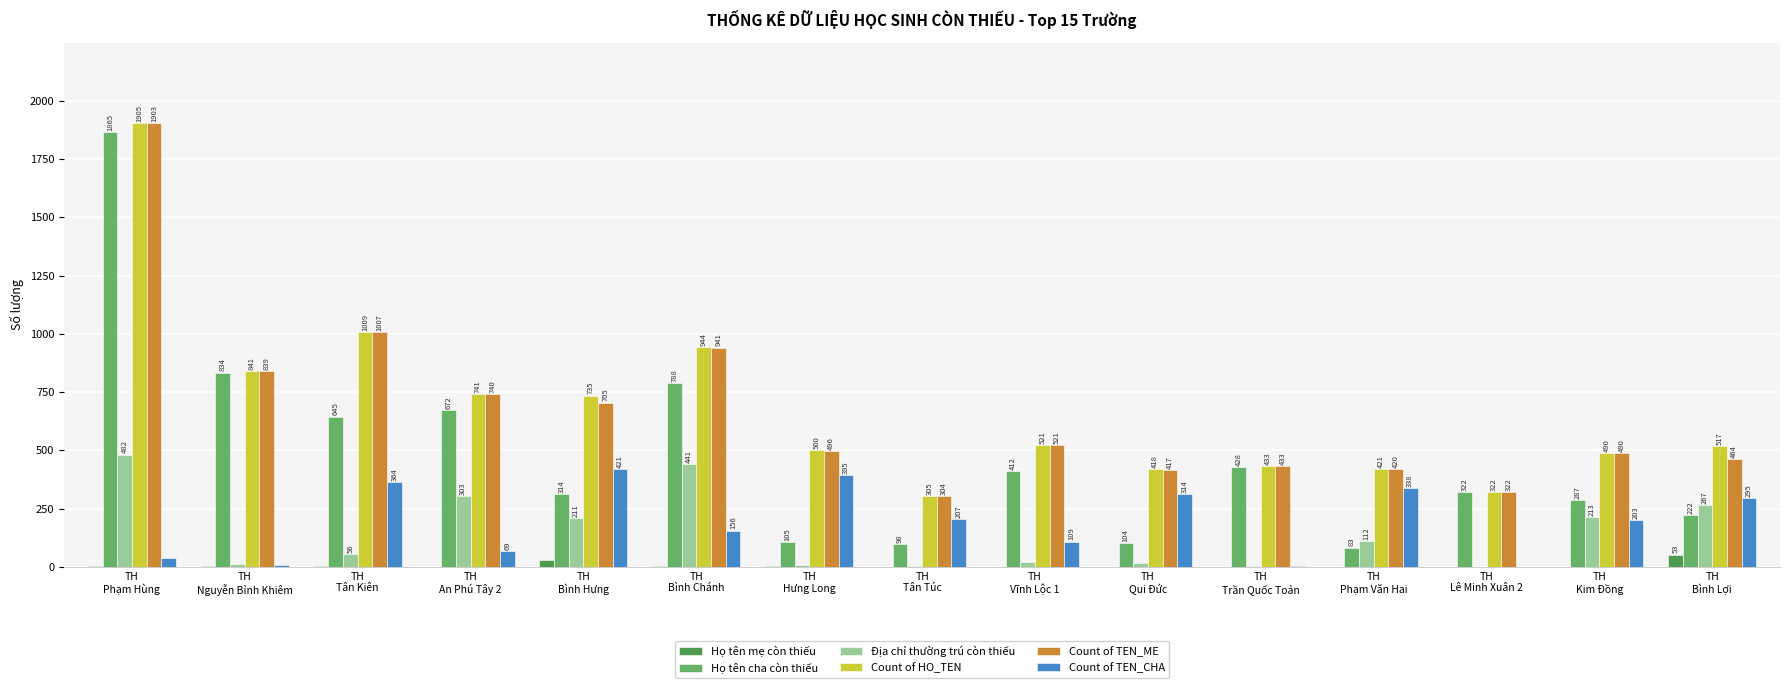

What is the sum of all Họ tên cha còn thiếu values?

7179